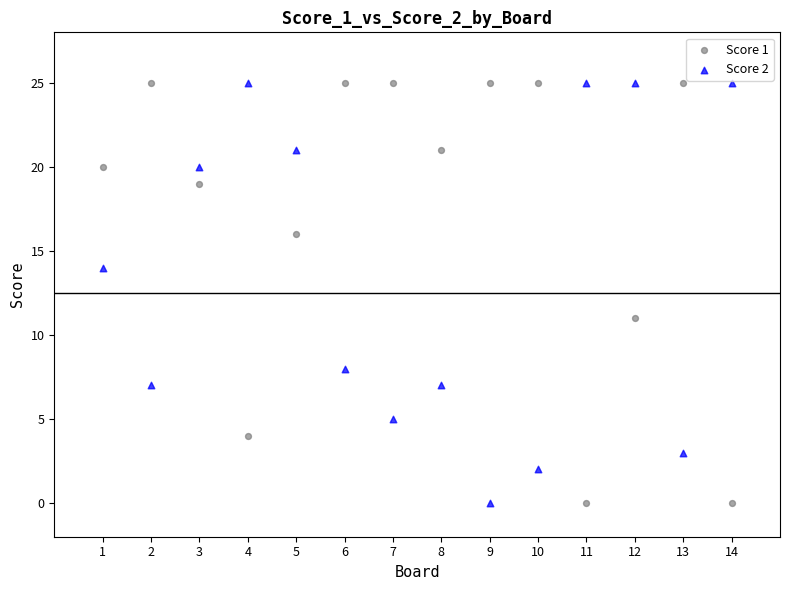

What is the X range (max minus min) for the scatter plot?

13